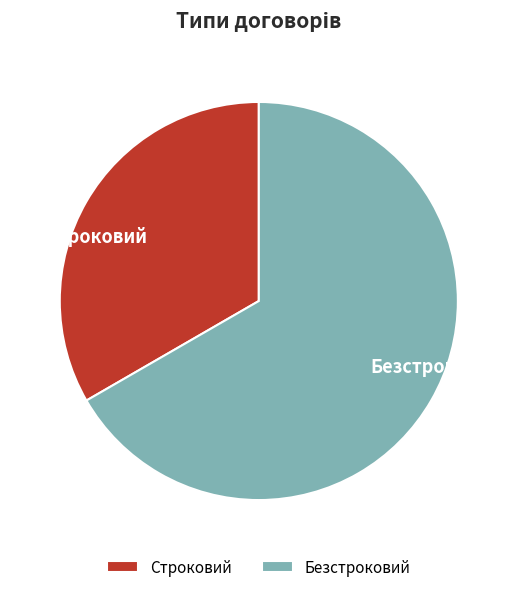

Between Безстроковий and Строковий, which is larger?

Безстроковий